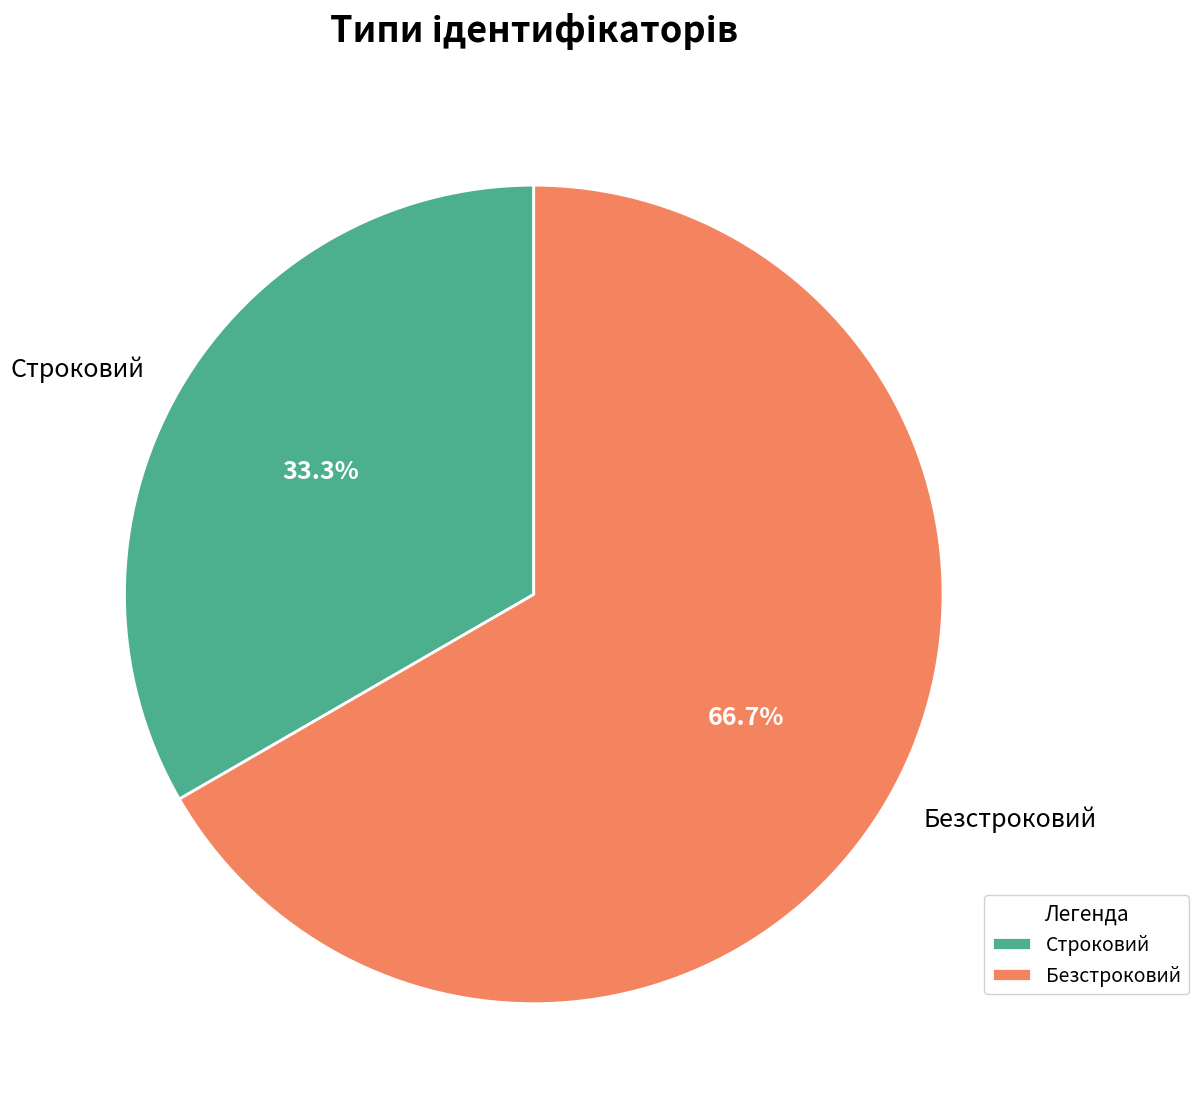

What is the smallest slice in the pie chart?

Строковий